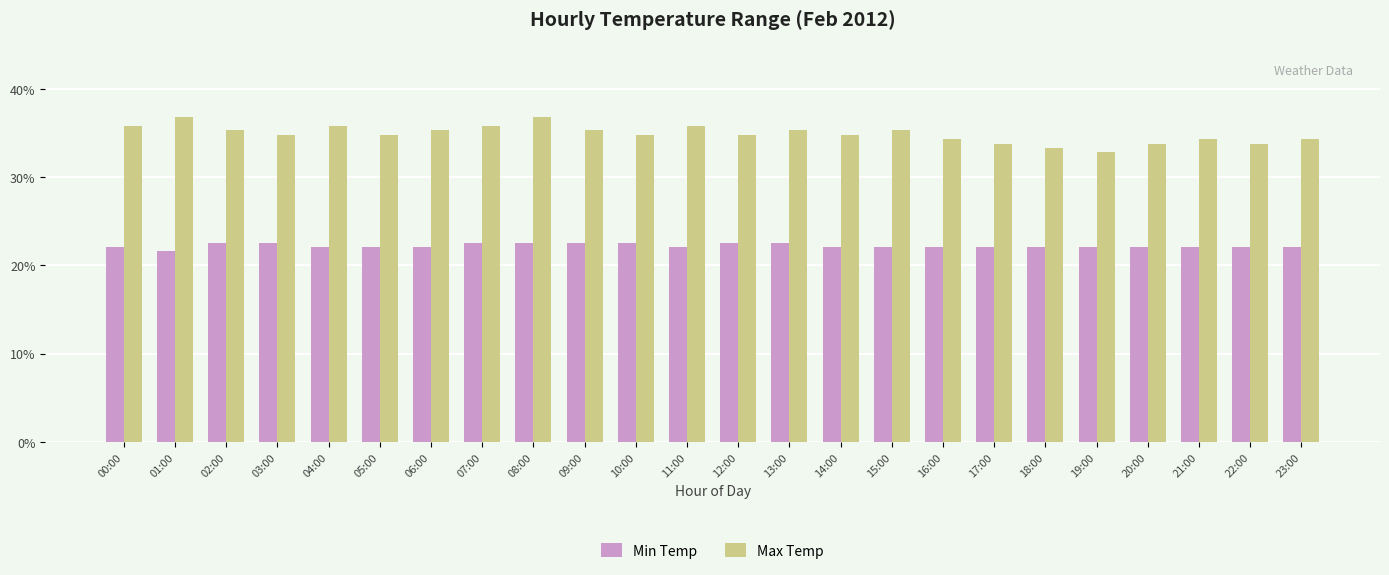

The value of Max Temp at 03:00 is 34.8. True or false?

True